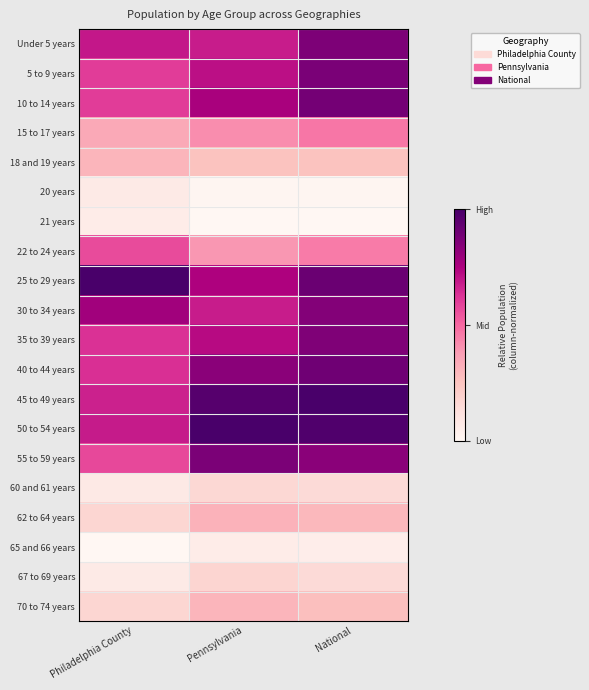

Which has a higher value, National or Philadelphia County?

National